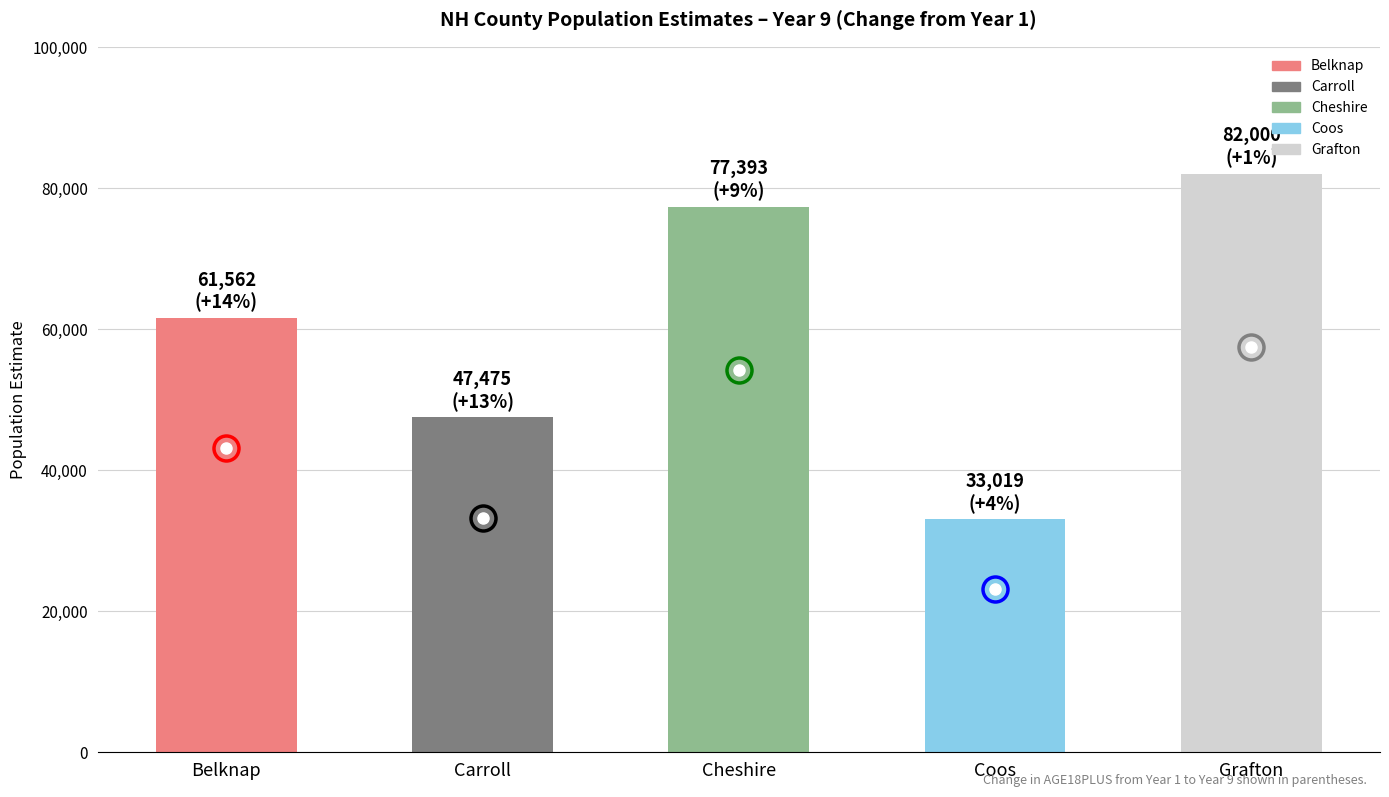

At which category does the chart reach its minimum across all series?

Coos